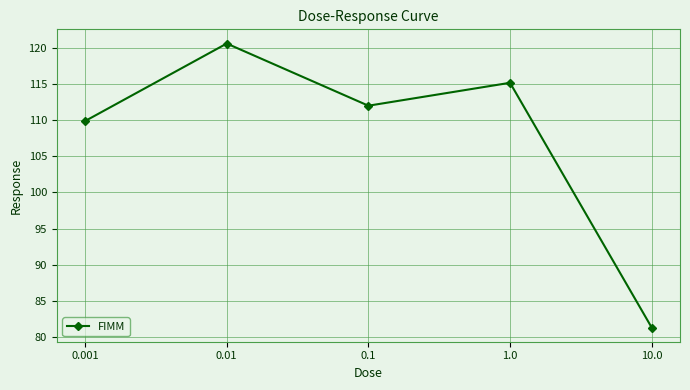

Where is the first local minimum?

0.1